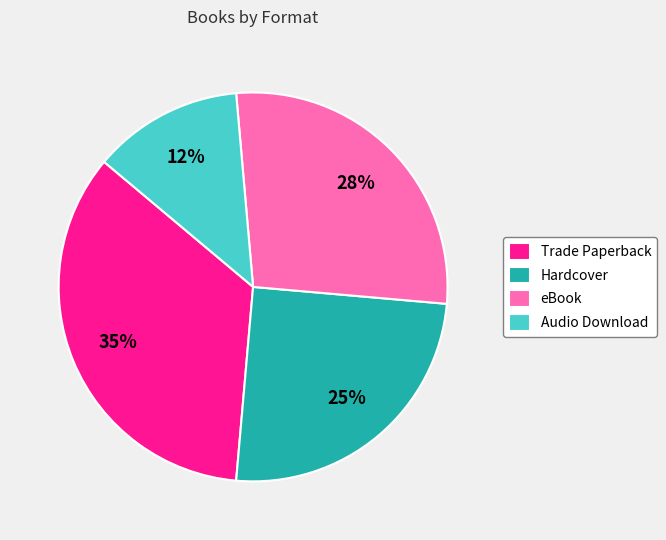

Which has a higher value, Audio Download or Trade Paperback?

Trade Paperback